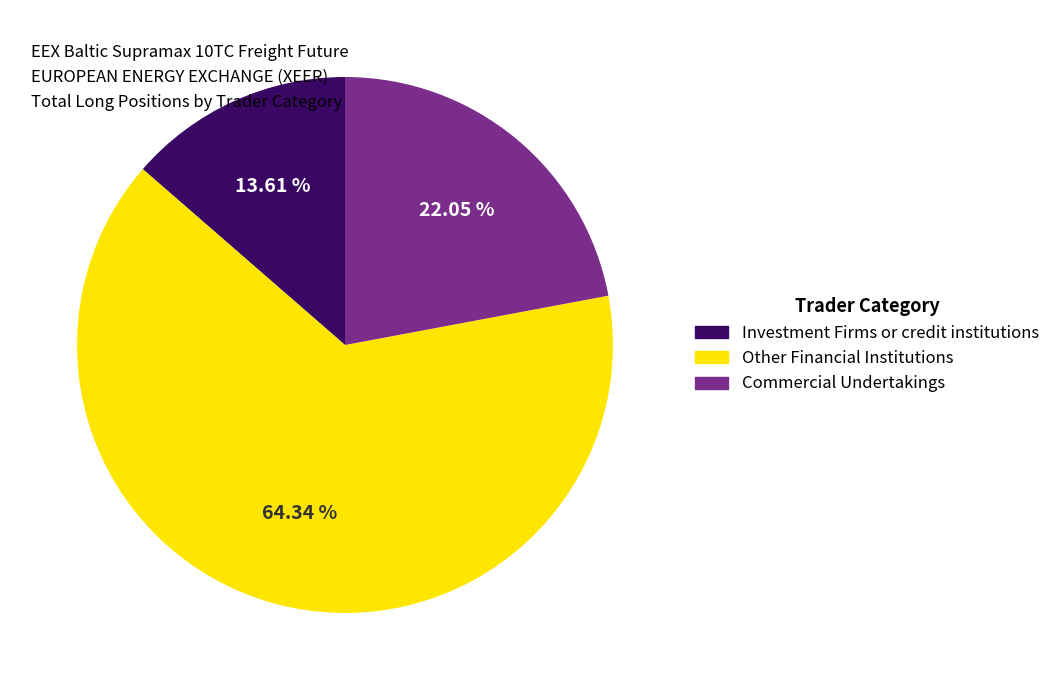

What percentage do Investment Firms or credit institutions and Commercial Undertakings together represent?

35.7%